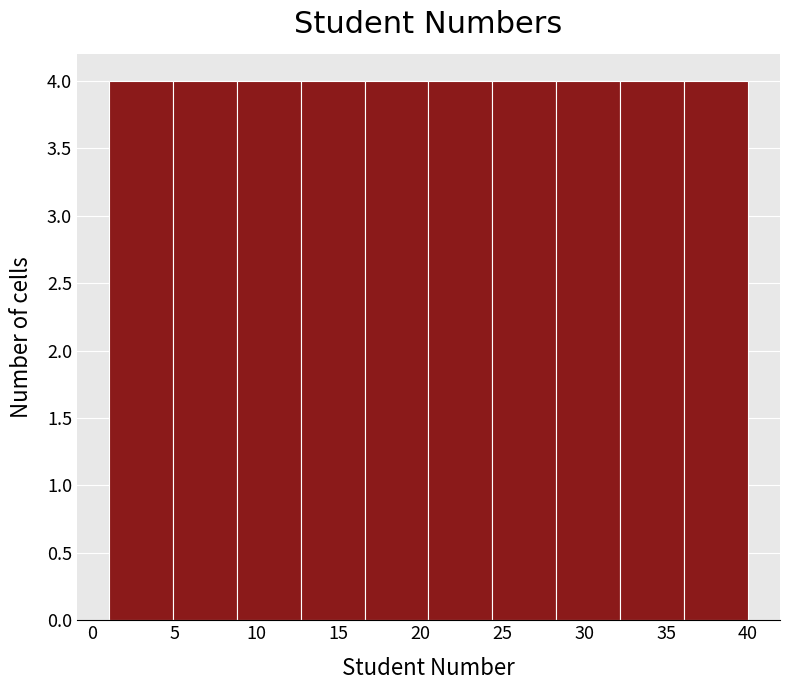

Reading left to right, list every bar in this chart as the range it spans on the x-axis followed by its height. Neither the bar edges nor the heights are printed on the chart, so give them approximately, as read against the axes.

1.0 to 4.9: 4
4.9 to 8.8: 4
8.8 to 12.7: 4
12.7 to 16.6: 4
16.6 to 20.5: 4
20.5 to 24.4: 4
24.4 to 28.3: 4
28.3 to 32.2: 4
32.2 to 36.1: 4
36.1 to 40.0: 4